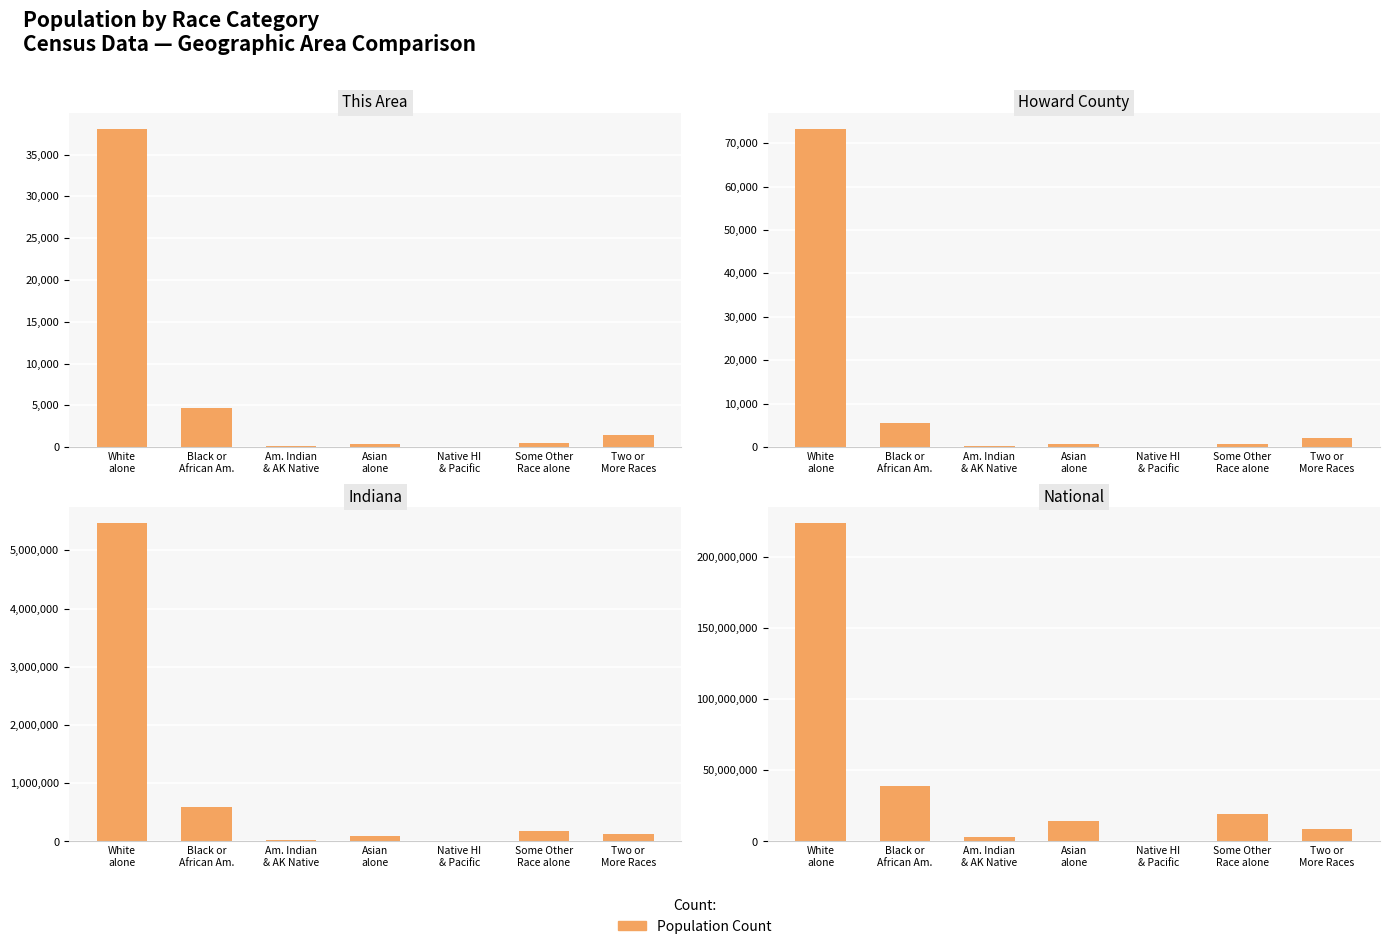

What is the lowest value of the National series?

540013